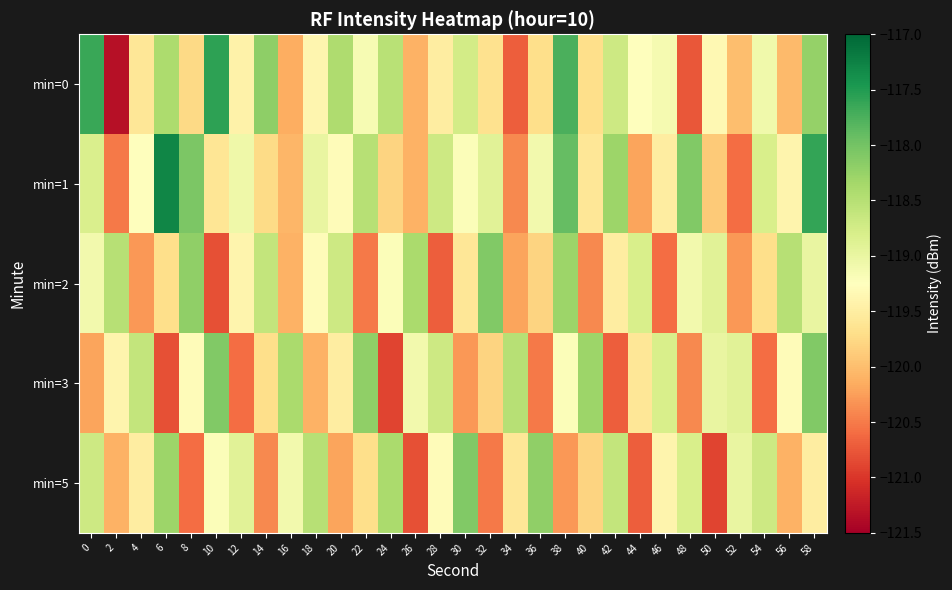

Reading left to right, transcribe all the data shown in this chart.

min=0: 0=-117.6	2=-121.3	4=-119.6	6=-118.4	8=-119.8	10=-117.6	12=-119.4	14=-118.2	16=-120.1	18=-119.4	20=-118.4	22=-119.2	24=-118.5	26=-120.1	28=-119.5	30=-118.8	32=-119.7	34=-120.7	36=-119.7	38=-117.7	40=-119.7	42=-118.7	44=-119.2	46=-119.1	48=-120.8	50=-119.3	52=-120.0	54=-119.1	56=-120.0	58=-118.2
min=1: 0=-118.8	2=-120.5	4=-119.3	6=-117.3	8=-118.1	10=-119.6	12=-119.1	14=-119.7	16=-120.1	18=-119.0	20=-119.3	22=-118.5	24=-119.8	26=-120.1	28=-118.7	30=-119.2	32=-118.9	34=-120.4	36=-119.1	38=-117.9	40=-119.6	42=-118.3	44=-120.2	46=-119.5	48=-118.1	50=-119.9	52=-120.6	54=-118.8	56=-119.4	58=-117.6
min=2: 0=-119.1	2=-118.5	4=-120.3	6=-119.7	8=-118.2	10=-120.8	12=-119.4	14=-118.6	16=-120.1	18=-119.3	20=-118.7	22=-120.5	24=-119.2	26=-118.4	28=-120.7	30=-119.6	32=-118.1	34=-120.2	36=-119.8	38=-118.3	40=-120.4	42=-119.5	44=-118.8	46=-120.6	48=-119.1	50=-118.9	52=-120.3	54=-119.7	56=-118.5	58=-119.0
min=3: 0=-120.2	2=-119.4	4=-118.6	6=-120.8	8=-119.3	10=-118.1	12=-120.6	14=-119.7	16=-118.4	18=-120.1	20=-119.5	22=-118.2	24=-120.9	26=-119.1	28=-118.7	30=-120.3	32=-119.8	34=-118.5	36=-120.5	38=-119.2	40=-118.3	42=-120.7	44=-119.6	46=-118.8	48=-120.4	50=-119.0	52=-118.9	54=-120.6	56=-119.3	58=-118.1
min=5: 0=-118.7	2=-120.1	4=-119.5	6=-118.3	8=-120.6	10=-119.2	12=-118.9	14=-120.4	16=-119.1	18=-118.5	20=-120.2	22=-119.7	24=-118.4	26=-120.8	28=-119.3	30=-118.1	32=-120.5	34=-119.6	36=-118.2	38=-120.3	40=-119.8	42=-118.6	44=-120.7	46=-119.4	48=-118.8	50=-120.9	52=-119.0	54=-118.7	56=-120.1	58=-119.5